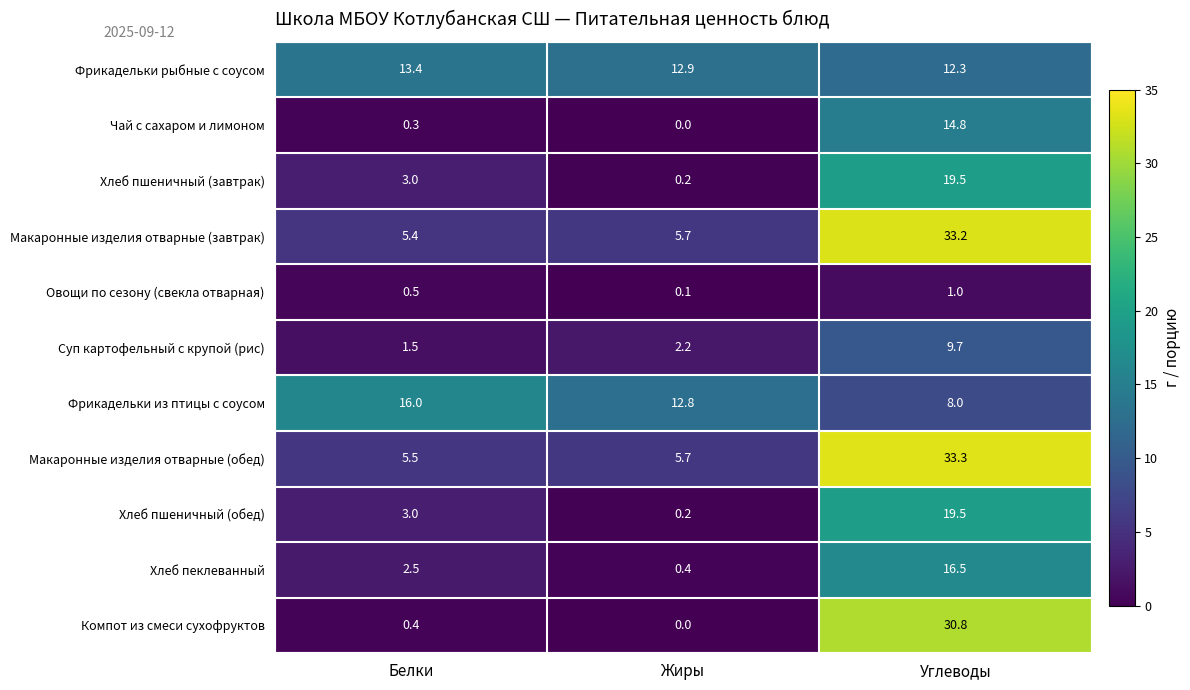

True or false: Хлеб пшеничный (завтрак) has a value of 3.0 at Белки.

True